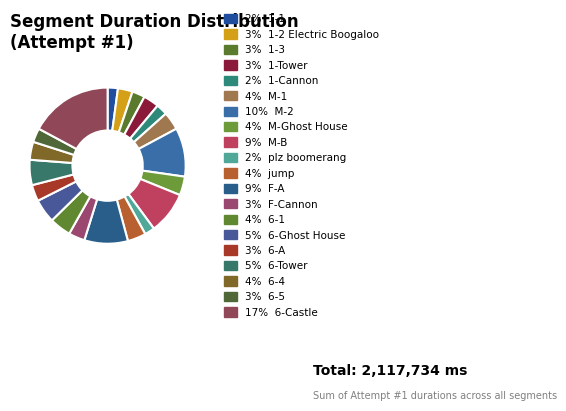

How many slices are in this pie chart?

20